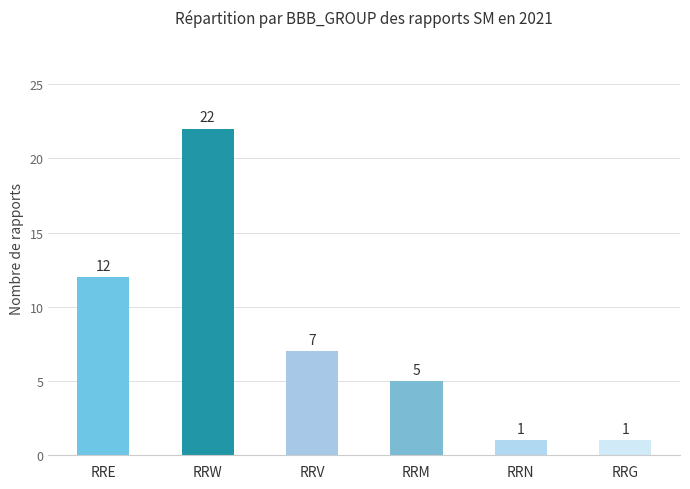

What position from the left is RRG?

6